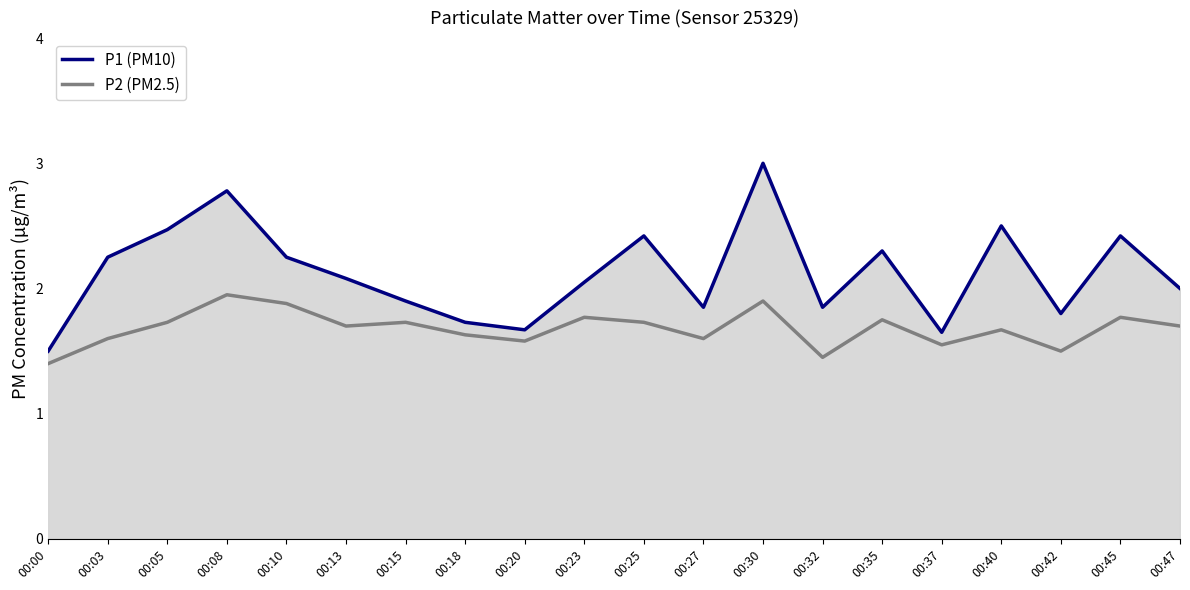

True or false: P1 (PM10) has more than 2 points higher than both neighbors.

True